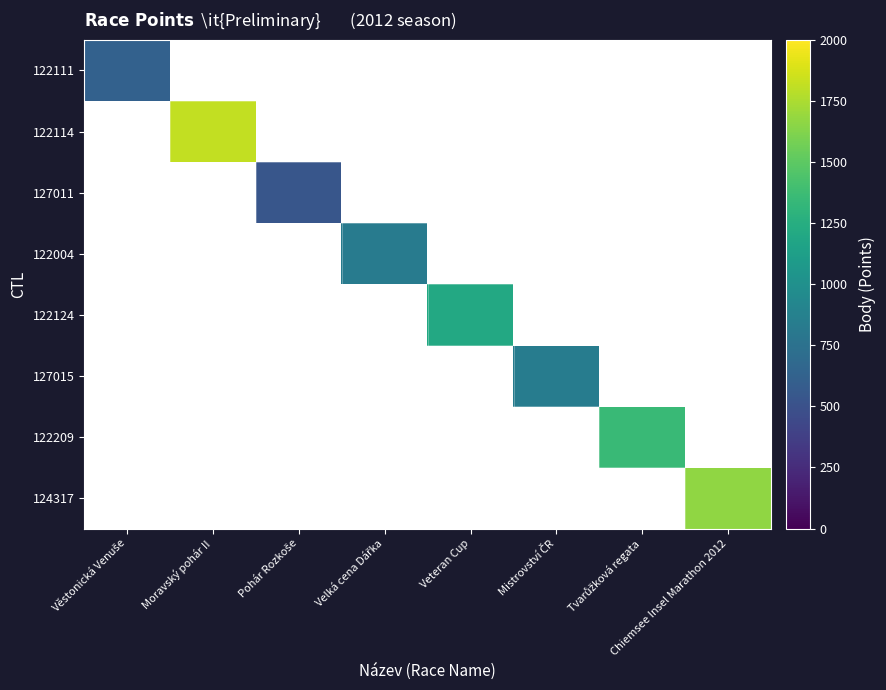

At how many categories does at least one series exceed 1123?

4